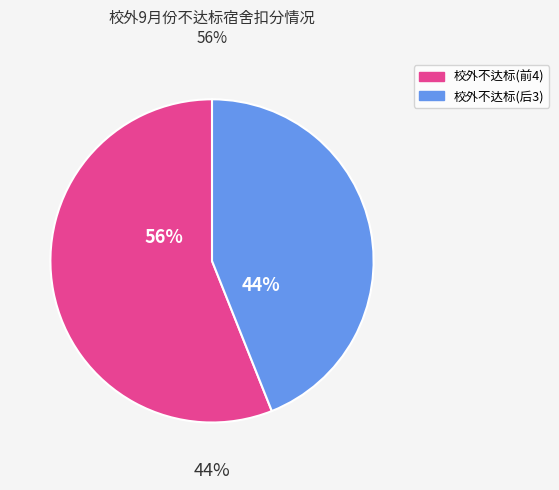

Is it true that 商务3163(206) is 28% of the pie?

False